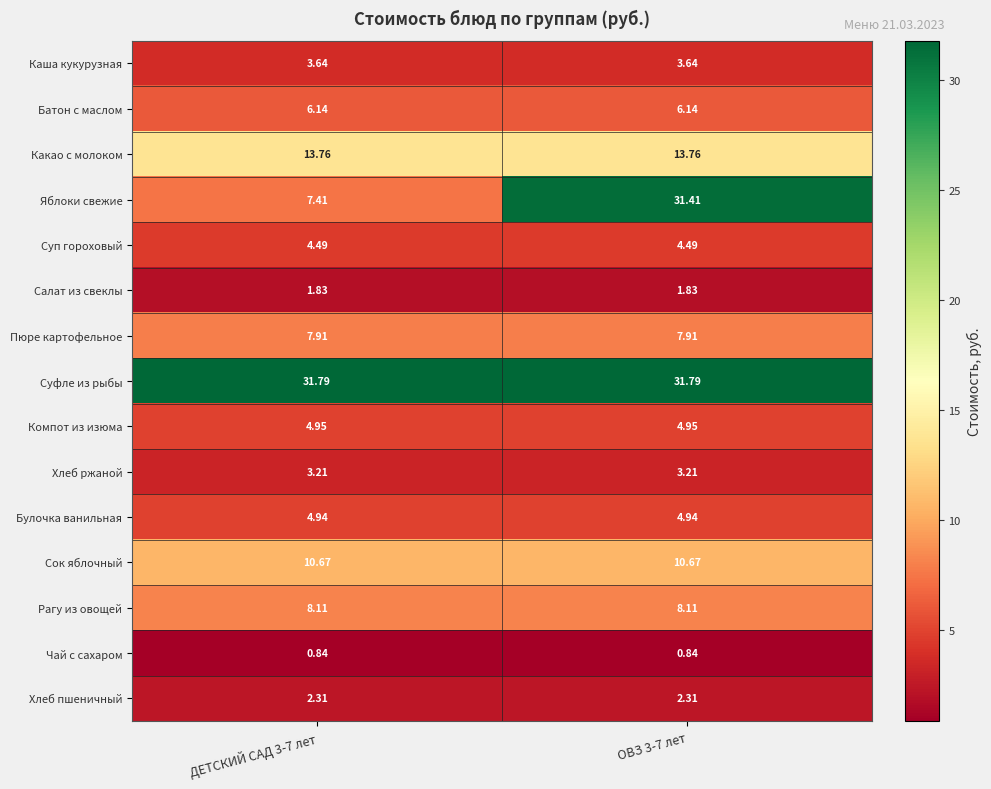

What is the total value across all series at ОВЗ 3-7 лет?

136.0